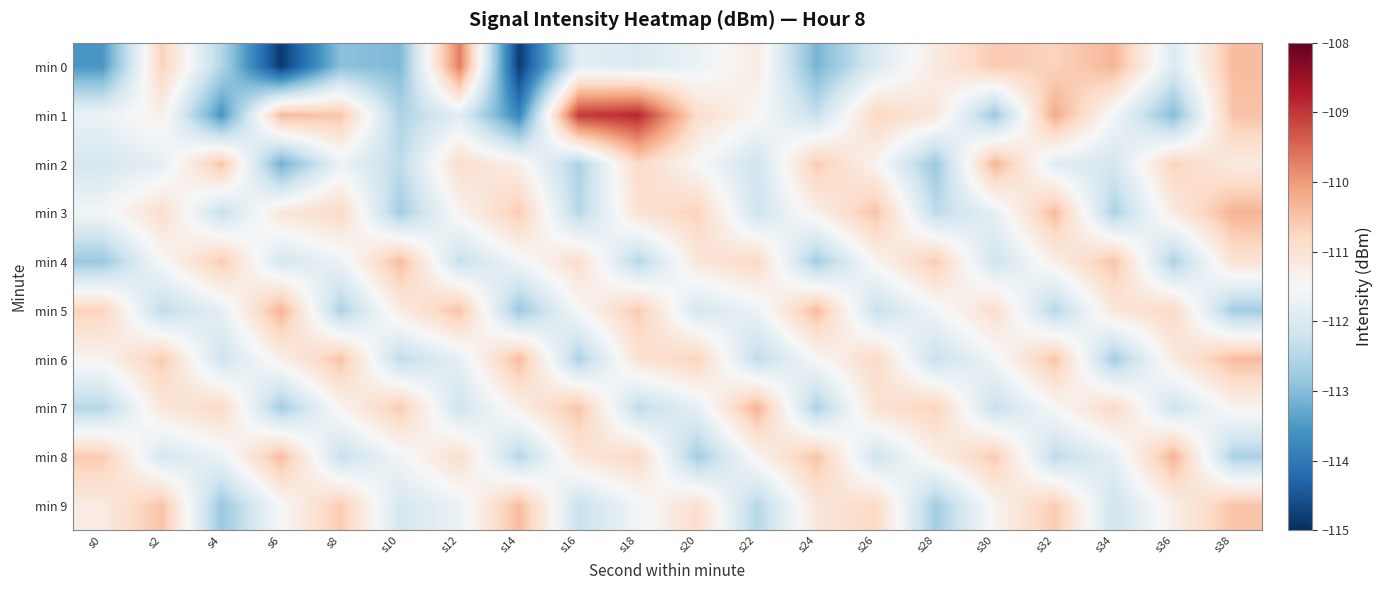

What is the minimum value shown in the chart?

-114.9